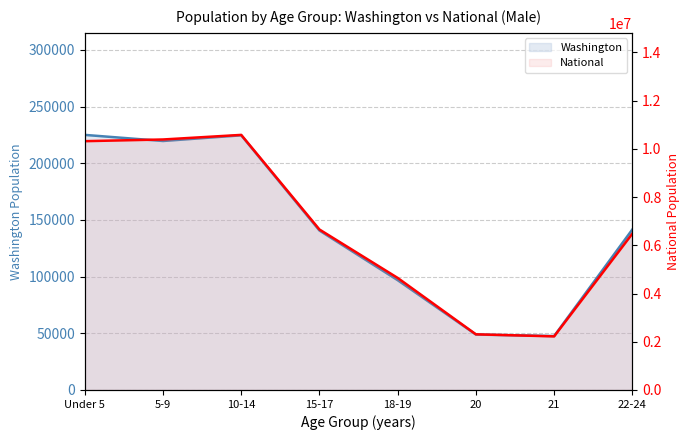

What is the average value of the National series?

6700846